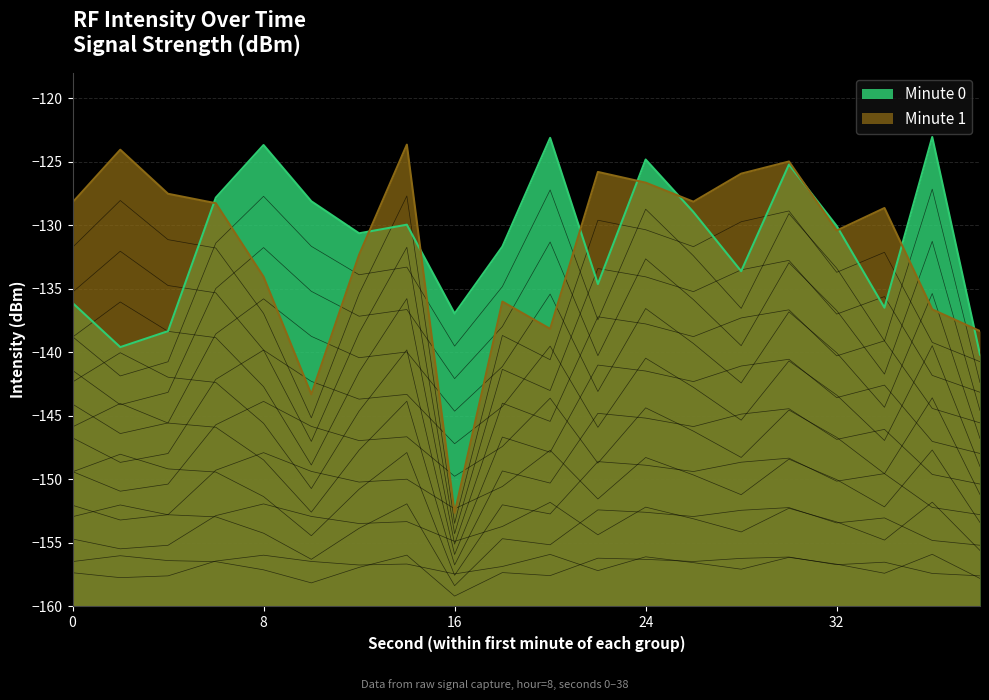

At which label does Minute 1 reach its minimum?

16